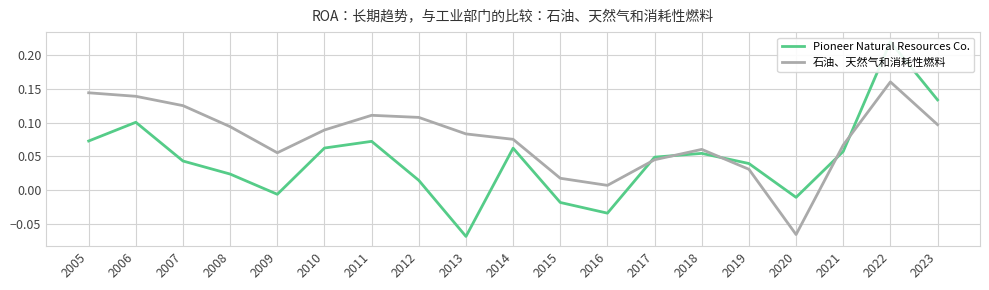

What is the smallest value displayed?

-0.1